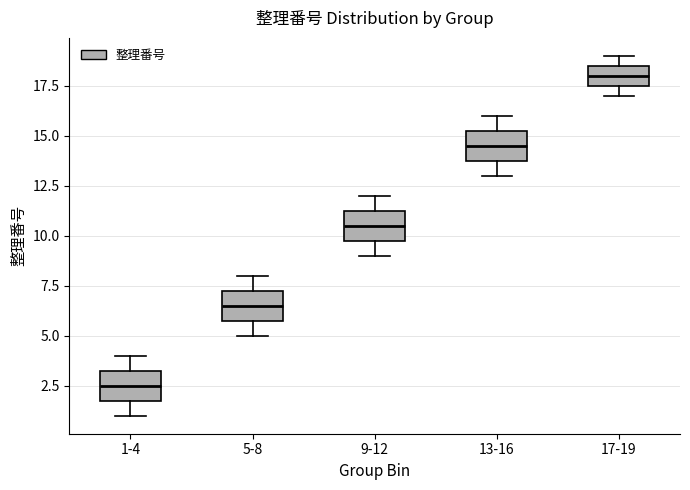

Where does the upper whisker of the box for 13-16 end on the y-axis? The values are not printed on the chart, so give them approximately, as read against the axis.

16.0